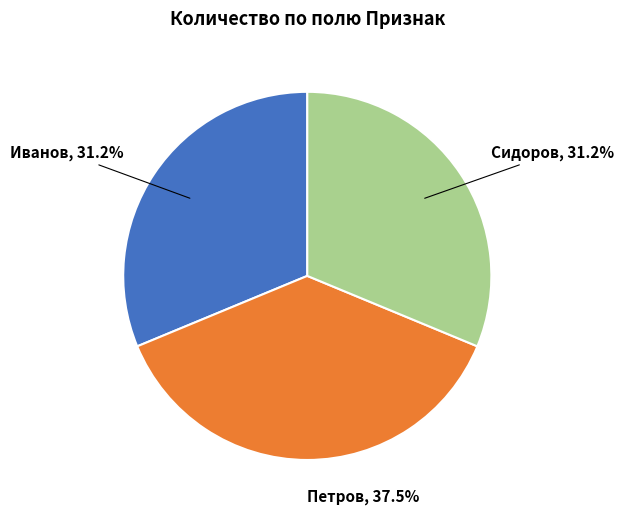

Is there any slice that represents more than half of the pie?

No